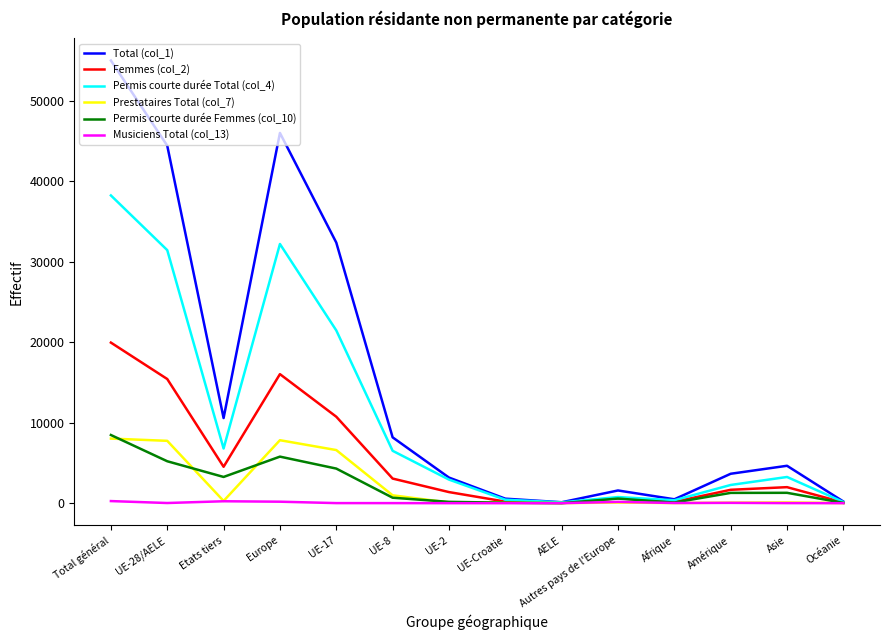

At which label does Permis courte durée Total (col_4) reach its peak?

Total général